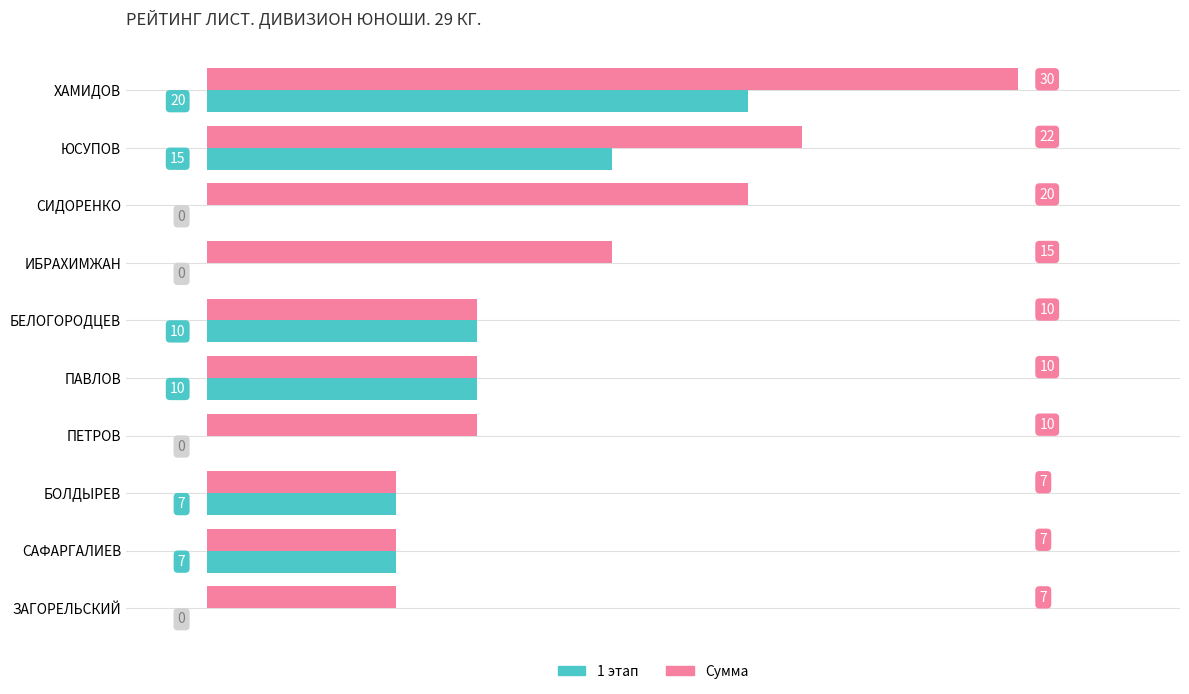

The value of 1 этап at ПАВЛОВ is 15. True or false?

False